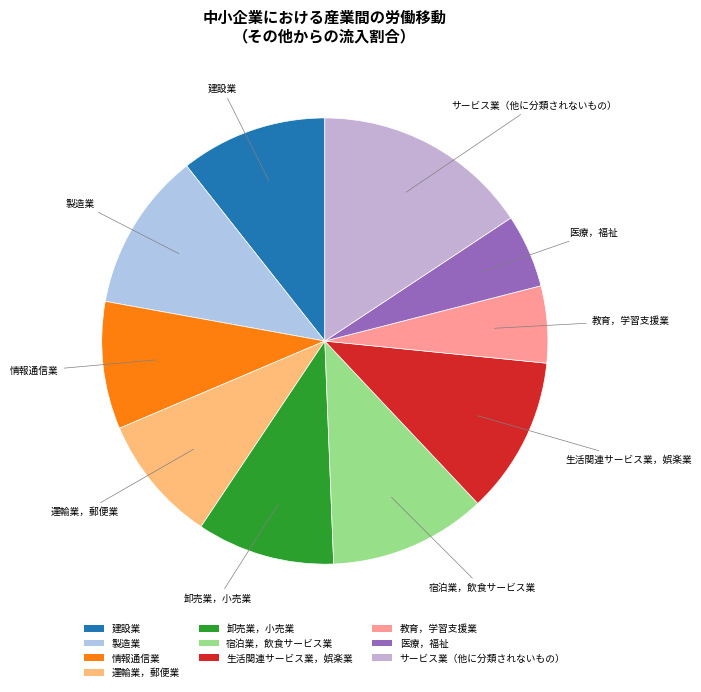

Do 宿泊業，飲食サービス業 and 情報通信業 together represent more than half of the pie?

No